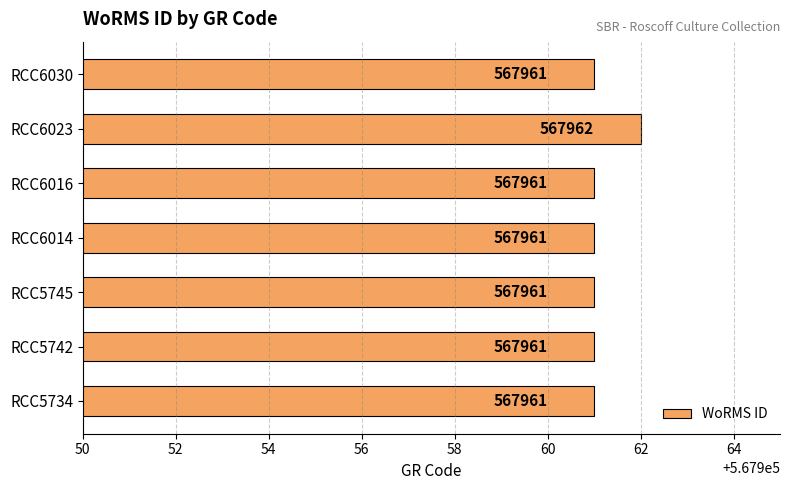

Does the chart contain stacked bars?

No